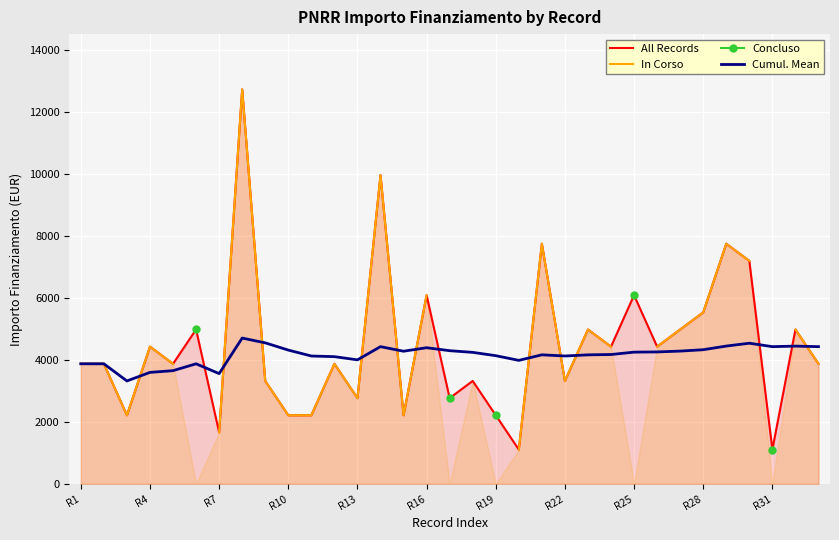

Rank the series at R1 from lowest to highest value.

All Records, In Corso, Concluso, Cumul. Mean